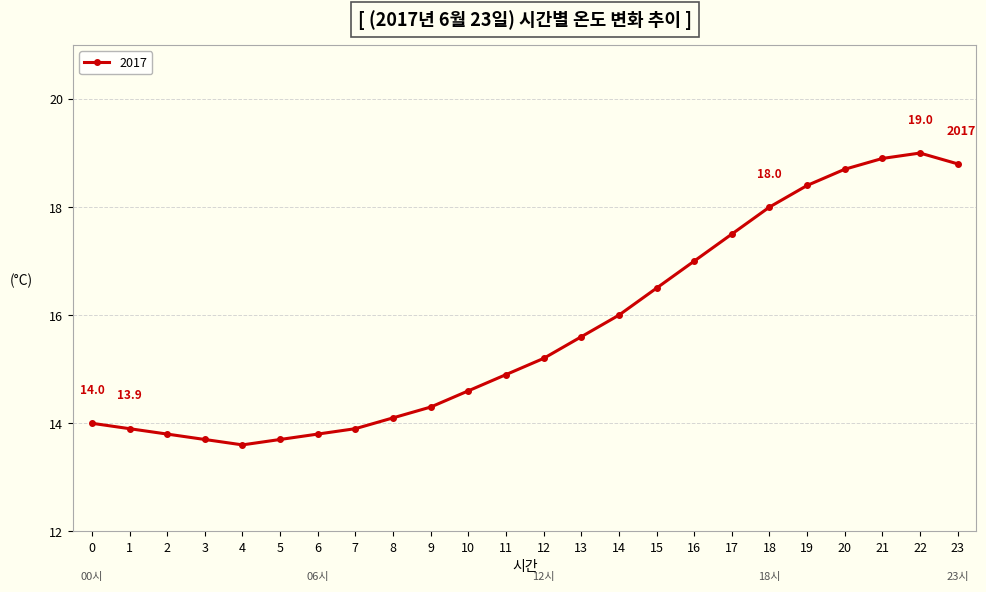

Reading right to left, transcribe all the data shown in this chart.

23=18.8	22=19.0	21=18.9	20=18.7	19=18.4	18=18.0	17=17.5	16=17.0	15=16.5	14=16.0	13=15.6	12=15.2	11=14.9	10=14.6	9=14.3	8=14.1	7=13.9	6=13.8	5=13.7	4=13.6	3=13.7	2=13.8	1=13.9	0=14.0